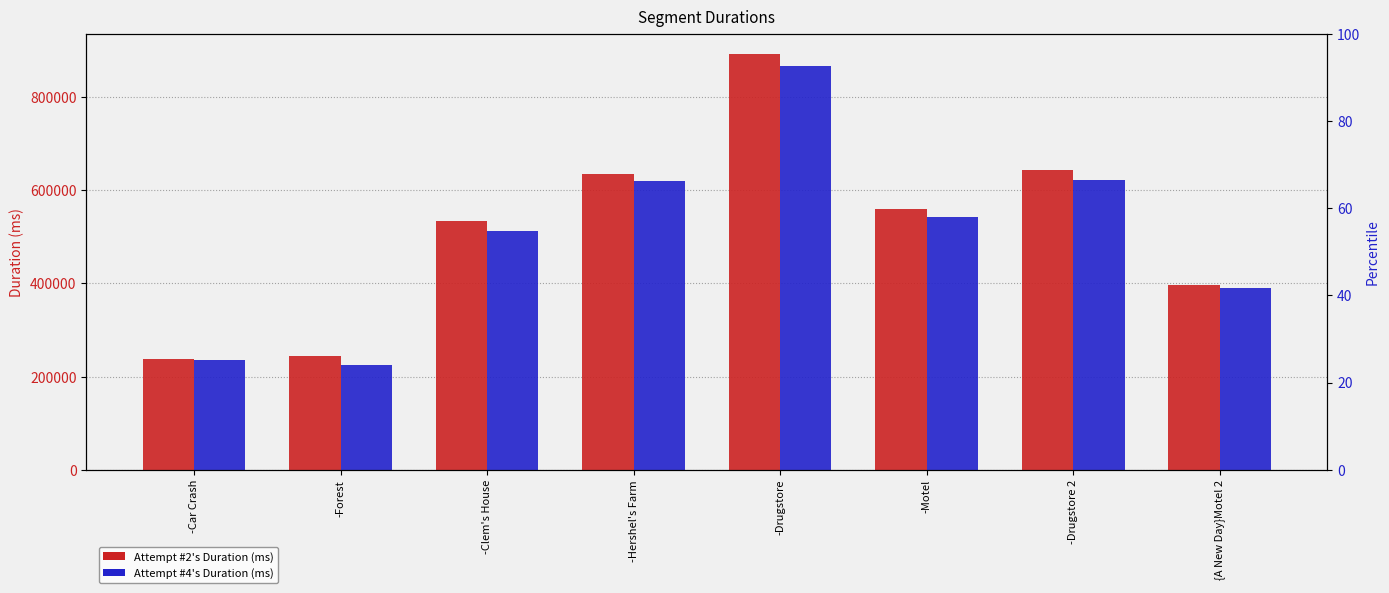

Where does the Attempt #4's Duration (ms) series first go above 543372?

-Hershel's Farm